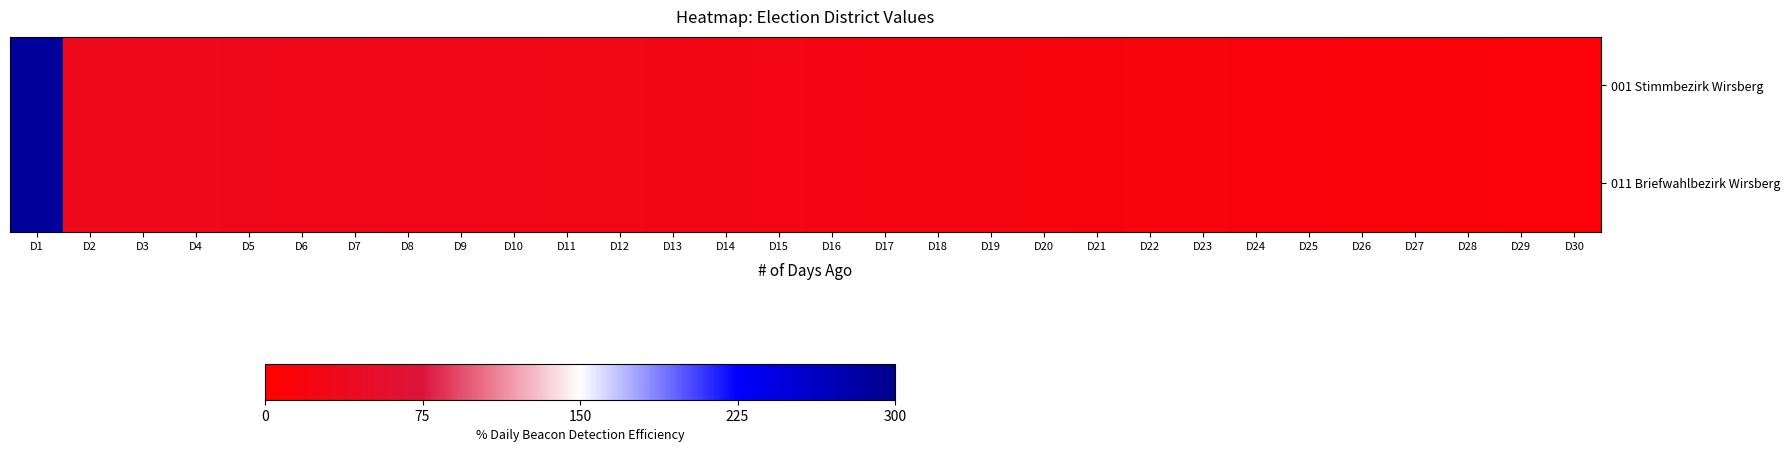

Rank the series at D13 from highest to lowest value.

001 Stimmbezirk Wirsberg, 011 Briefwahlbezirk Wirsberg